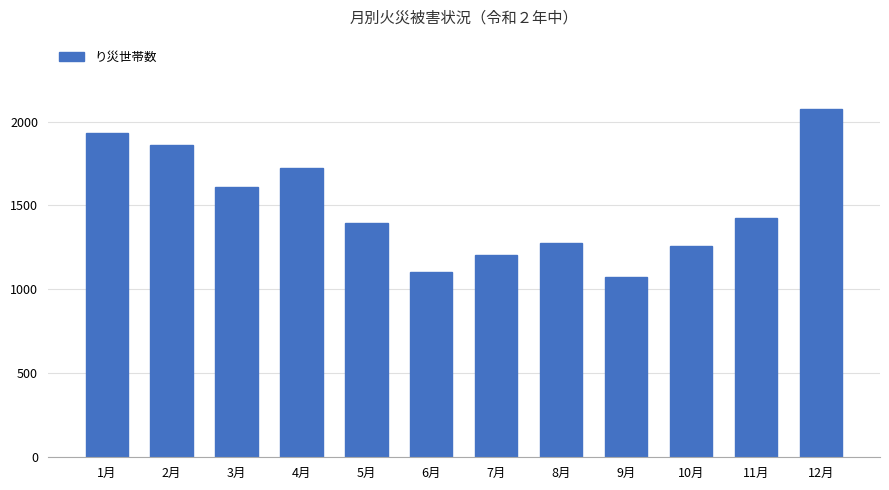

Rank the categories by value from lowest to highest.

9月, 6月, 7月, 10月, 8月, 5月, 11月, 3月, 4月, 2月, 1月, 12月